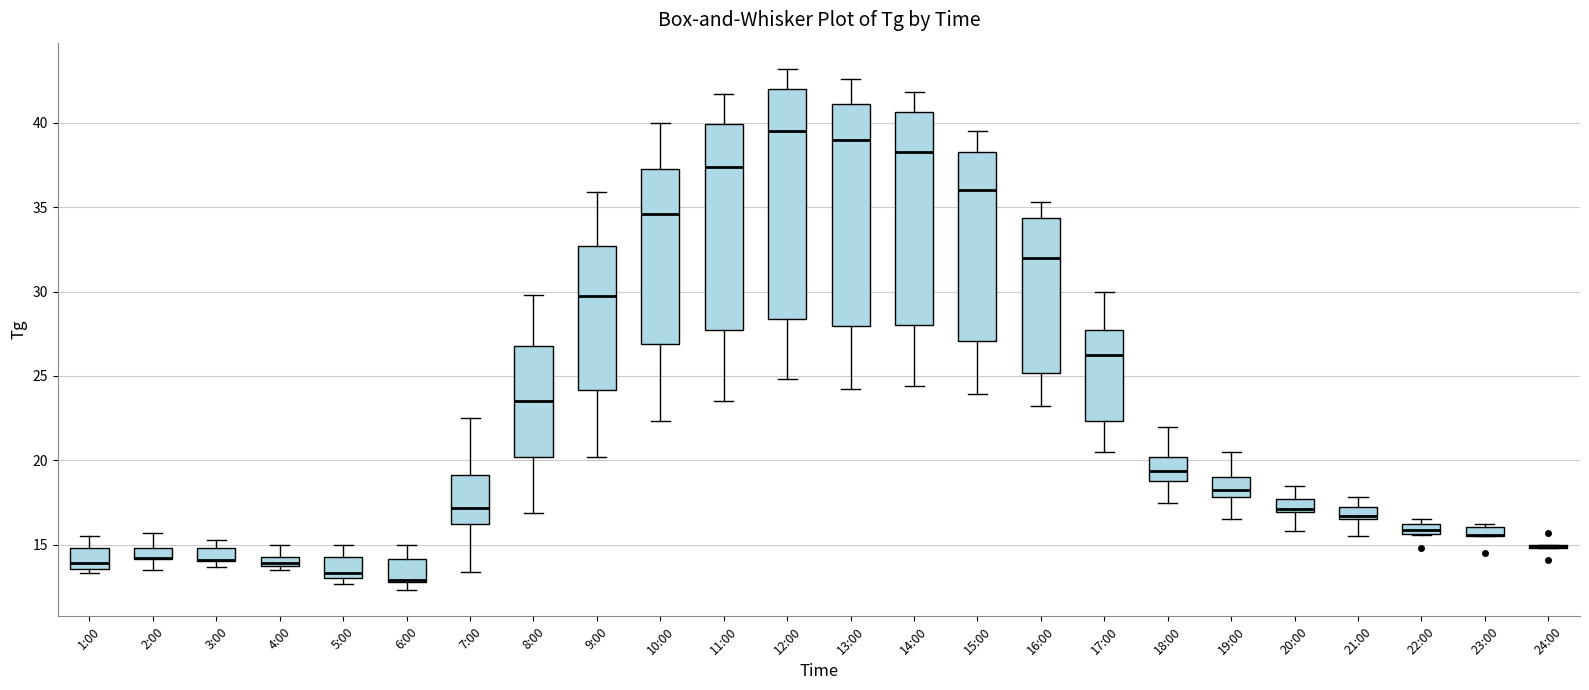

Where is the lower edge of the box for 17:00 on the y-axis? The values are not printed on the chart, so give them approximately, as read against the axis.

22.5